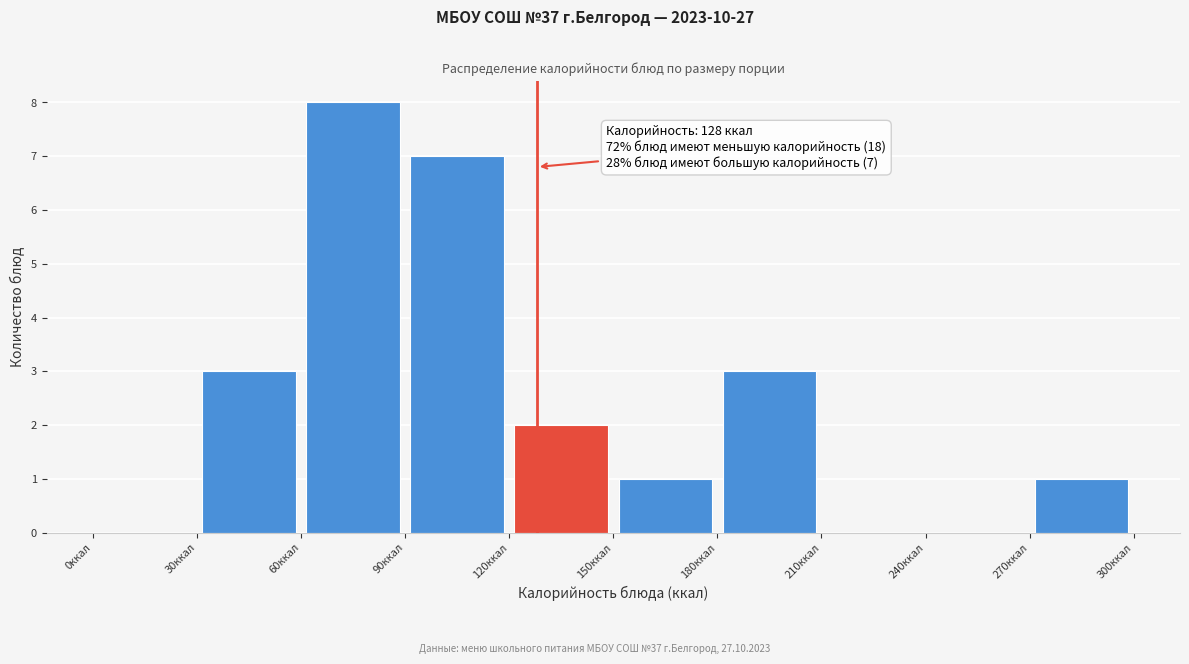

Which range on the x-axis has the tallest bar?

60 to 90